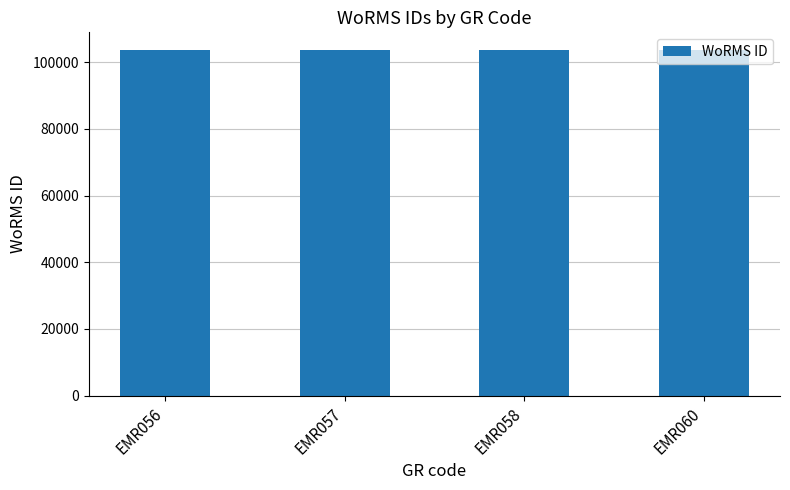

Count the number of categories in the chart.

4